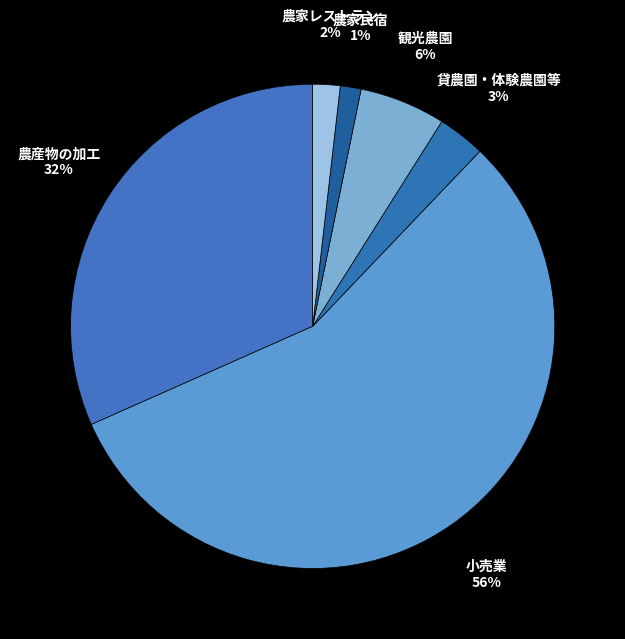

Is it true that 農家レストラン is 2% of the pie?

True